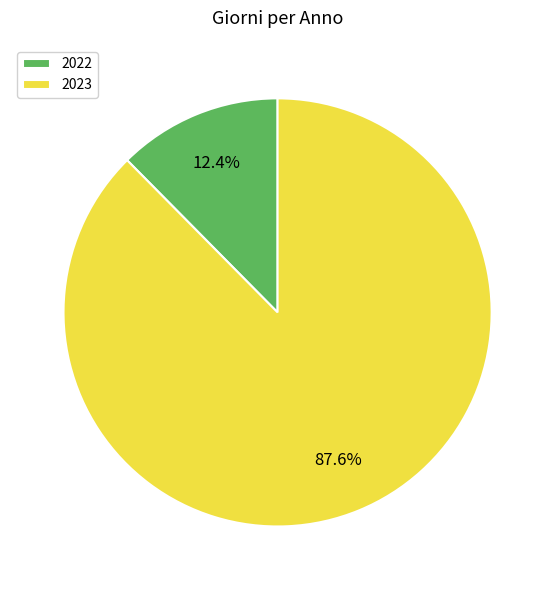

Between 2023 and 2022, which is larger?

2023